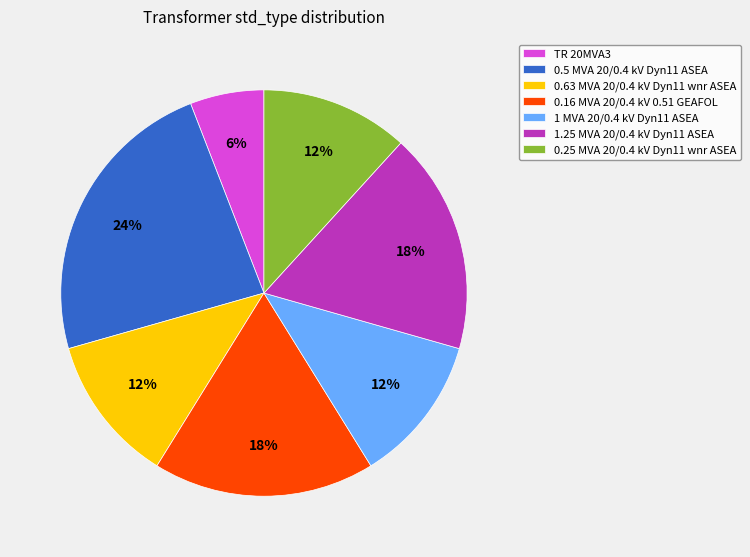

Combined, do 1.25 MVA 20/0.4 kV Dyn11 ASEA and 0.25 MVA 20/0.4 kV Dyn11 wnr ASEA account for over 50%?

No